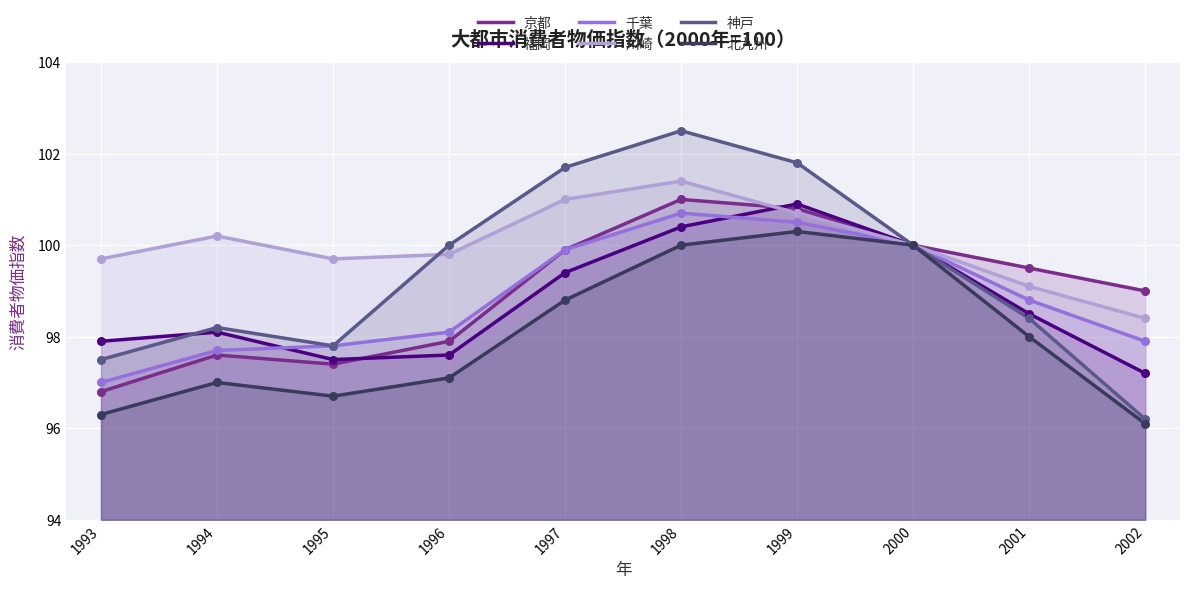

At how many categories does at least one series exceed 99?

9